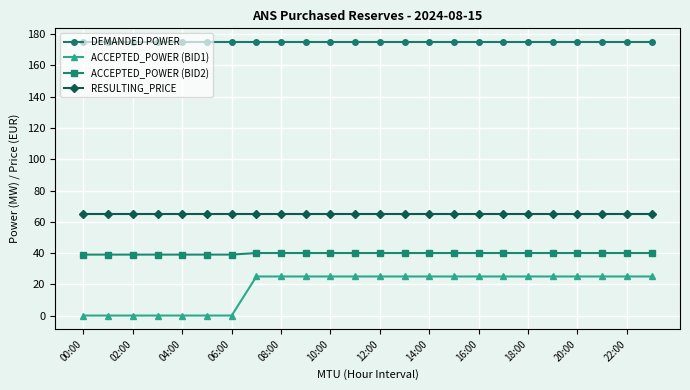

Which series has the largest range (max minus min)?

ACCEPTED_POWER (BID1)